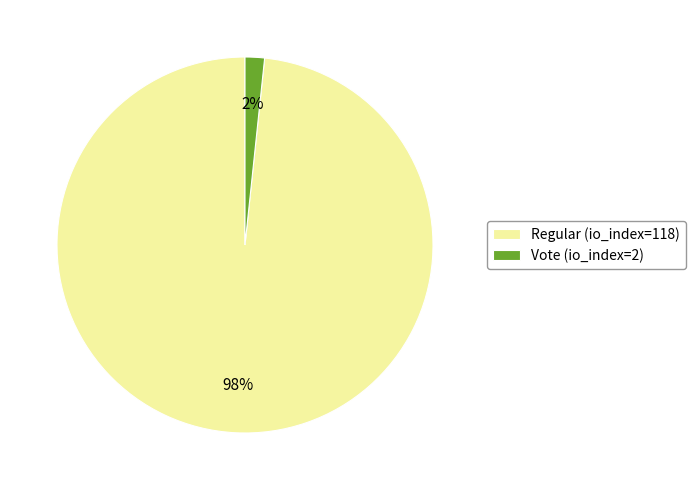

How many segments does this pie chart have?

2